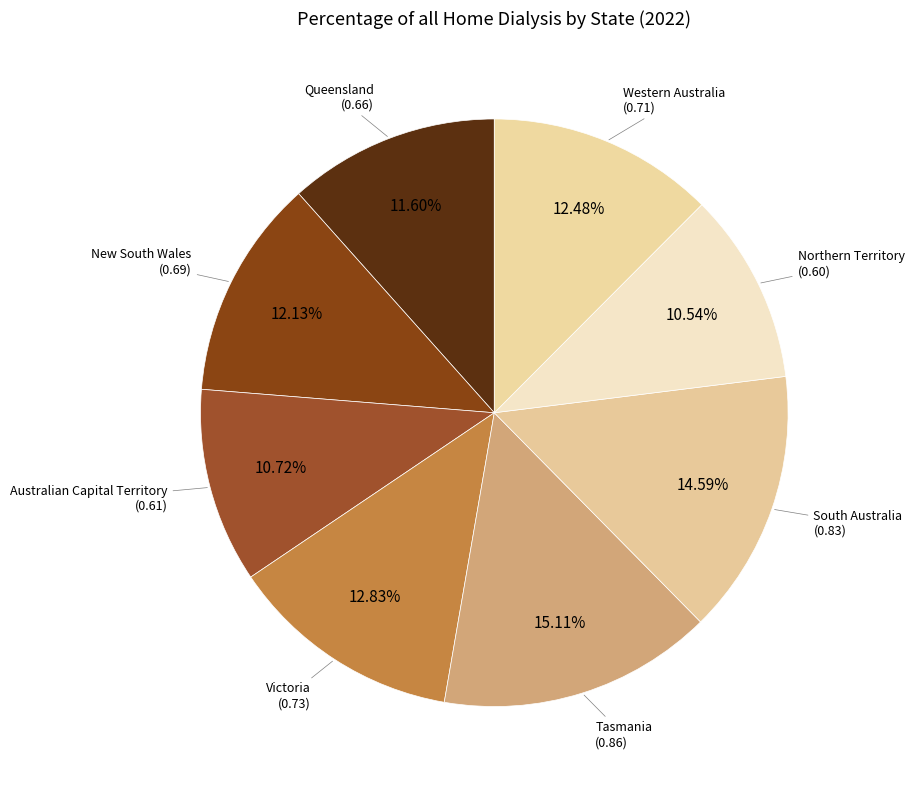

What percentage is the Victoria slice, to the nearest percent?

13%